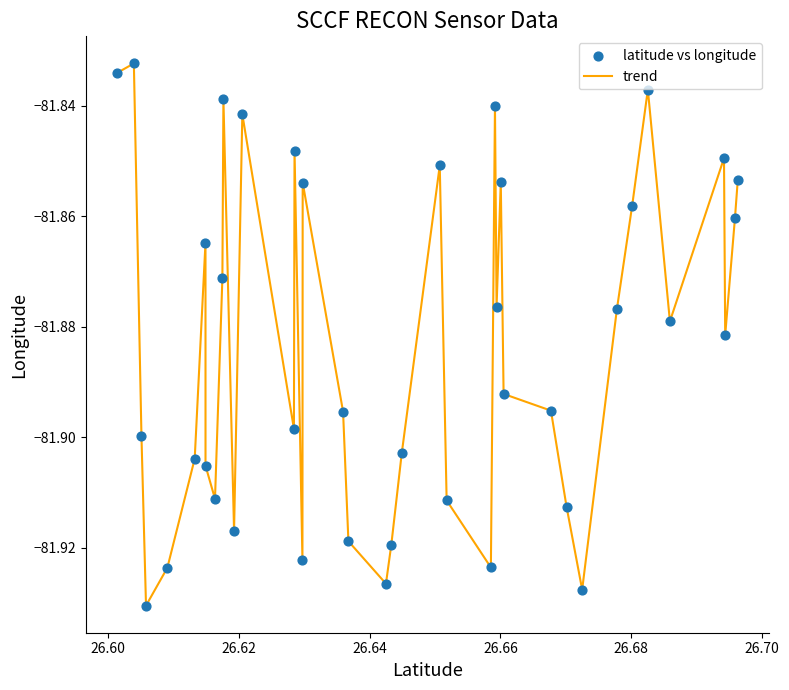

How many lines are shown in the chart?

1